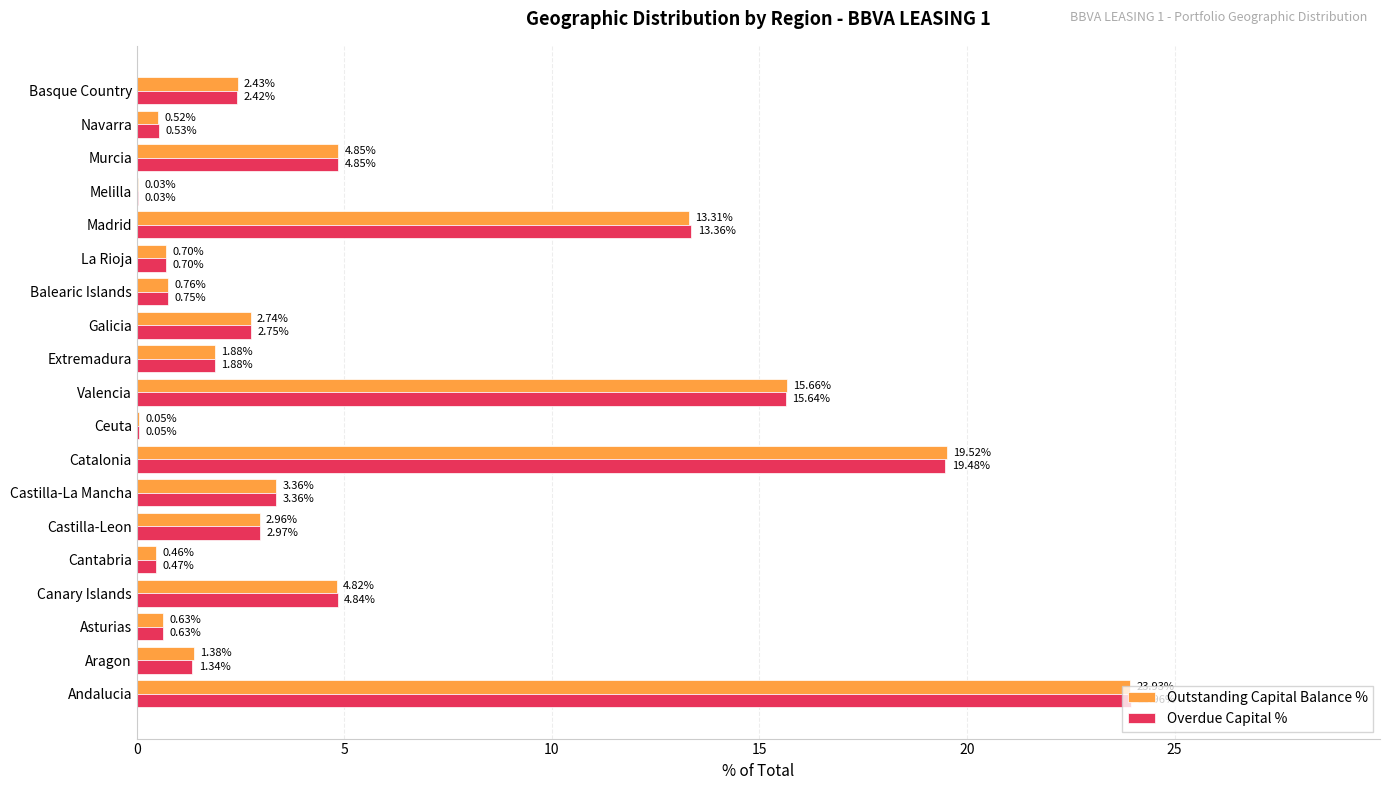

Which series changed the most between Aragon and Valencia?

Overdue Capital %